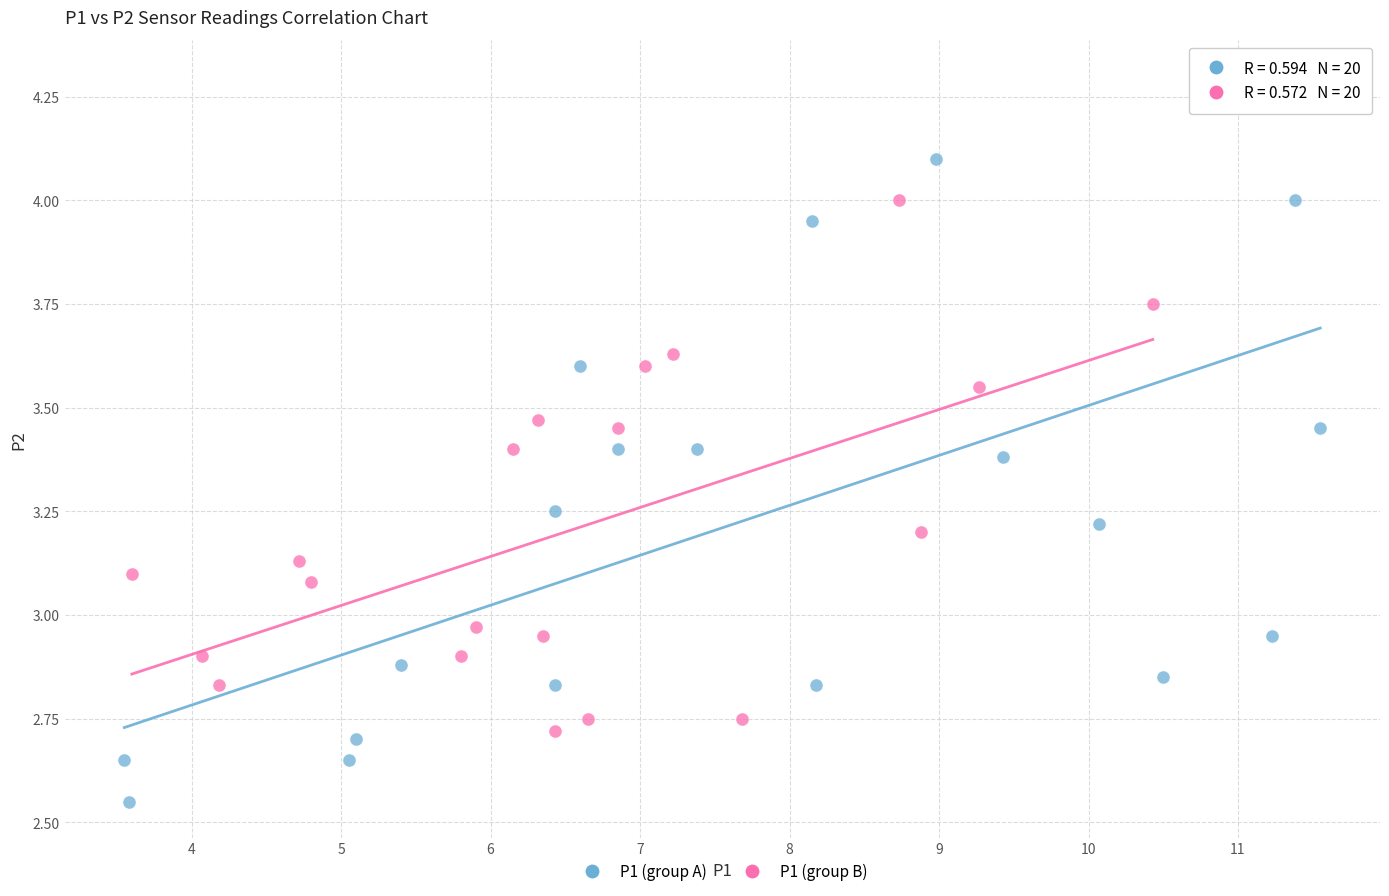

Which series contains the lowest Y value?

P1 (group A)